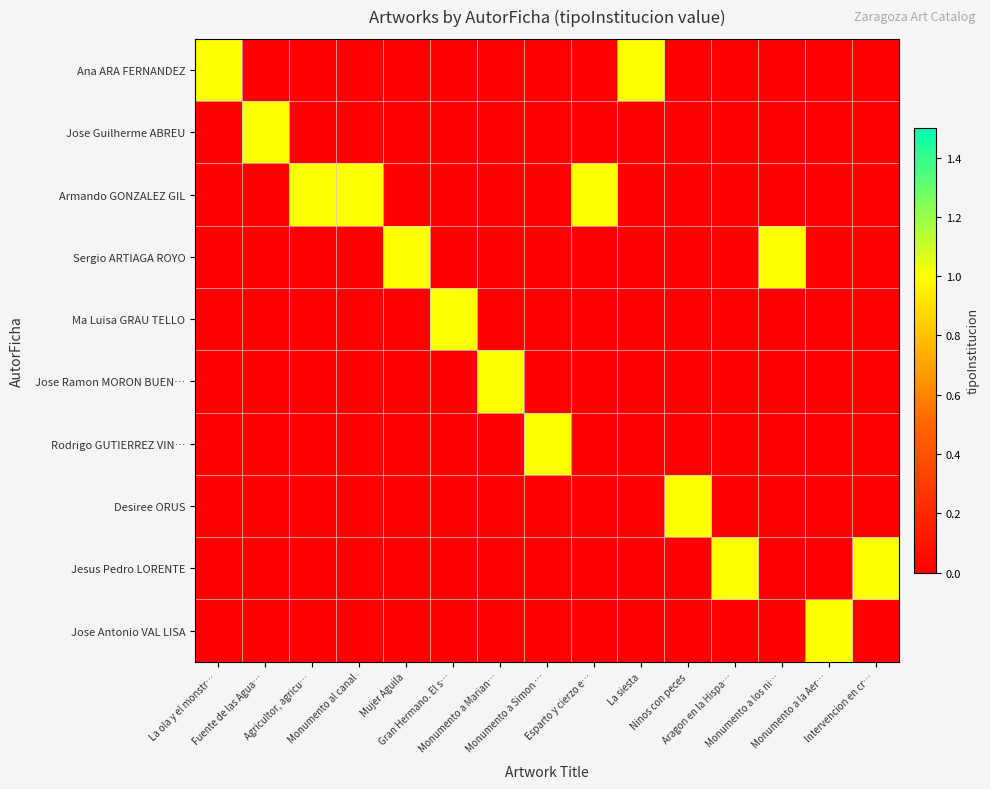

Reading left to right, list all the values displayed in this chart.

Ana ARA FERNANDEZ: La ola y el monstr…=1	Fuente de las Agua…=0	Agricultor, agricu…=0	Monumento al canal=0	Mujer Aguila=0	Gran Hermano. El s…=0	Monumento a Marian…=0	Monumento a Simon …=0	Esparto y cierzo e…=0	La siesta=1	Ninos con peces=0	Aragon en la Hispa…=0	Monumento a los ni…=0	Monumento a la Aer…=0	Intervencion en cr…=0
Jose Guilherme ABREU: La ola y el monstr…=0	Fuente de las Agua…=1	Agricultor, agricu…=0	Monumento al canal=0	Mujer Aguila=0	Gran Hermano. El s…=0	Monumento a Marian…=0	Monumento a Simon …=0	Esparto y cierzo e…=0	La siesta=0	Ninos con peces=0	Aragon en la Hispa…=0	Monumento a los ni…=0	Monumento a la Aer…=0	Intervencion en cr…=0
Armando GONZALEZ GIL: La ola y el monstr…=0	Fuente de las Agua…=0	Agricultor, agricu…=1	Monumento al canal=1	Mujer Aguila=0	Gran Hermano. El s…=0	Monumento a Marian…=0	Monumento a Simon …=0	Esparto y cierzo e…=1	La siesta=0	Ninos con peces=0	Aragon en la Hispa…=0	Monumento a los ni…=0	Monumento a la Aer…=0	Intervencion en cr…=0
Sergio ARTIAGA ROYO: La ola y el monstr…=0	Fuente de las Agua…=0	Agricultor, agricu…=0	Monumento al canal=0	Mujer Aguila=1	Gran Hermano. El s…=0	Monumento a Marian…=0	Monumento a Simon …=0	Esparto y cierzo e…=0	La siesta=0	Ninos con peces=0	Aragon en la Hispa…=0	Monumento a los ni…=1	Monumento a la Aer…=0	Intervencion en cr…=0
Ma Luisa GRAU TELLO: La ola y el monstr…=0	Fuente de las Agua…=0	Agricultor, agricu…=0	Monumento al canal=0	Mujer Aguila=0	Gran Hermano. El s…=1	Monumento a Marian…=0	Monumento a Simon …=0	Esparto y cierzo e…=0	La siesta=0	Ninos con peces=0	Aragon en la Hispa…=0	Monumento a los ni…=0	Monumento a la Aer…=0	Intervencion en cr…=0
Jose Ramon MORON BUEN…: La ola y el monstr…=0	Fuente de las Agua…=0	Agricultor, agricu…=0	Monumento al canal=0	Mujer Aguila=0	Gran Hermano. El s…=0	Monumento a Marian…=1	Monumento a Simon …=0	Esparto y cierzo e…=0	La siesta=0	Ninos con peces=0	Aragon en la Hispa…=0	Monumento a los ni…=0	Monumento a la Aer…=0	Intervencion en cr…=0
Rodrigo GUTIERREZ VIN…: La ola y el monstr…=0	Fuente de las Agua…=0	Agricultor, agricu…=0	Monumento al canal=0	Mujer Aguila=0	Gran Hermano. El s…=0	Monumento a Marian…=0	Monumento a Simon …=1	Esparto y cierzo e…=0	La siesta=0	Ninos con peces=0	Aragon en la Hispa…=0	Monumento a los ni…=0	Monumento a la Aer…=0	Intervencion en cr…=0
Desiree ORUS: La ola y el monstr…=0	Fuente de las Agua…=0	Agricultor, agricu…=0	Monumento al canal=0	Mujer Aguila=0	Gran Hermano. El s…=0	Monumento a Marian…=0	Monumento a Simon …=0	Esparto y cierzo e…=0	La siesta=0	Ninos con peces=1	Aragon en la Hispa…=0	Monumento a los ni…=0	Monumento a la Aer…=0	Intervencion en cr…=0
Jesus Pedro LORENTE: La ola y el monstr…=0	Fuente de las Agua…=0	Agricultor, agricu…=0	Monumento al canal=0	Mujer Aguila=0	Gran Hermano. El s…=0	Monumento a Marian…=0	Monumento a Simon …=0	Esparto y cierzo e…=0	La siesta=0	Ninos con peces=0	Aragon en la Hispa…=1	Monumento a los ni…=0	Monumento a la Aer…=0	Intervencion en cr…=1
Jose Antonio VAL LISA: La ola y el monstr…=0	Fuente de las Agua…=0	Agricultor, agricu…=0	Monumento al canal=0	Mujer Aguila=0	Gran Hermano. El s…=0	Monumento a Marian…=0	Monumento a Simon …=0	Esparto y cierzo e…=0	La siesta=0	Ninos con peces=0	Aragon en la Hispa…=0	Monumento a los ni…=0	Monumento a la Aer…=1	Intervencion en cr…=0